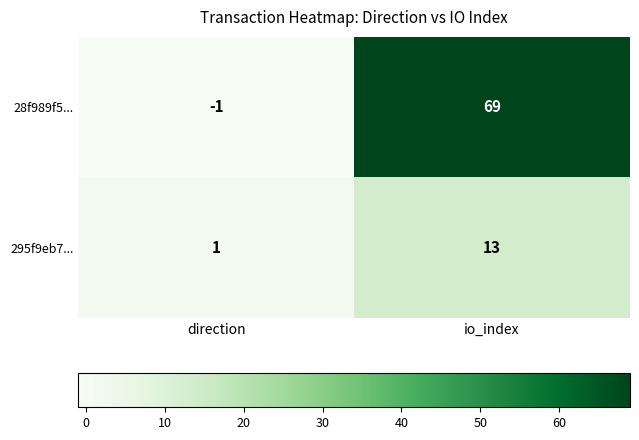

At which category is the sum across all series the highest?

io_index